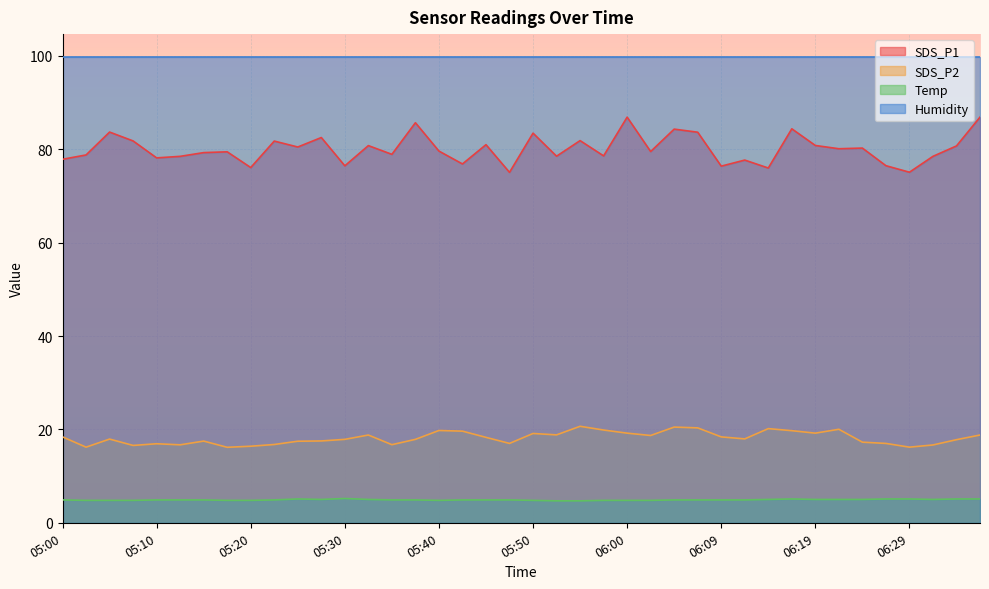

True or false: Temp and SDS_P1 cross at least once.

False